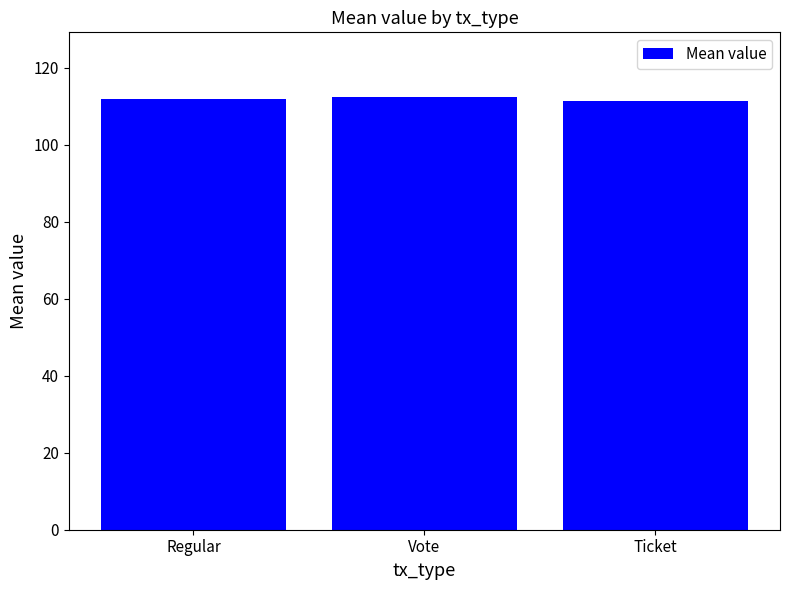

What is the ratio of the value at Regular to the value at Vote?

1.0